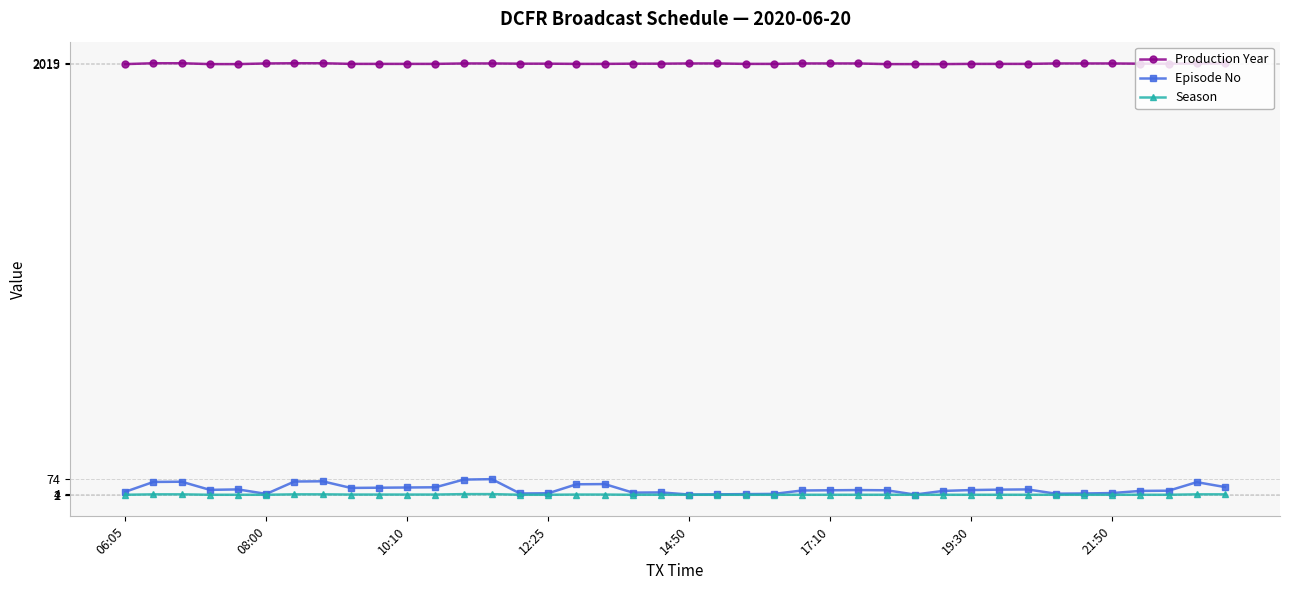

Count the Season values in the range 1 to 2.

32